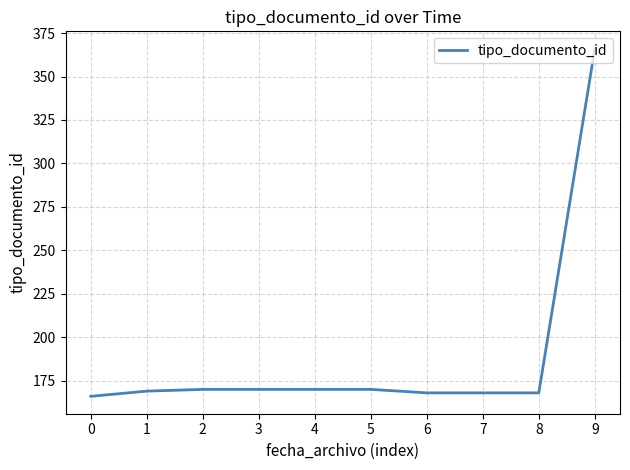

What value does the data have at 3, to the nearest 10?

170